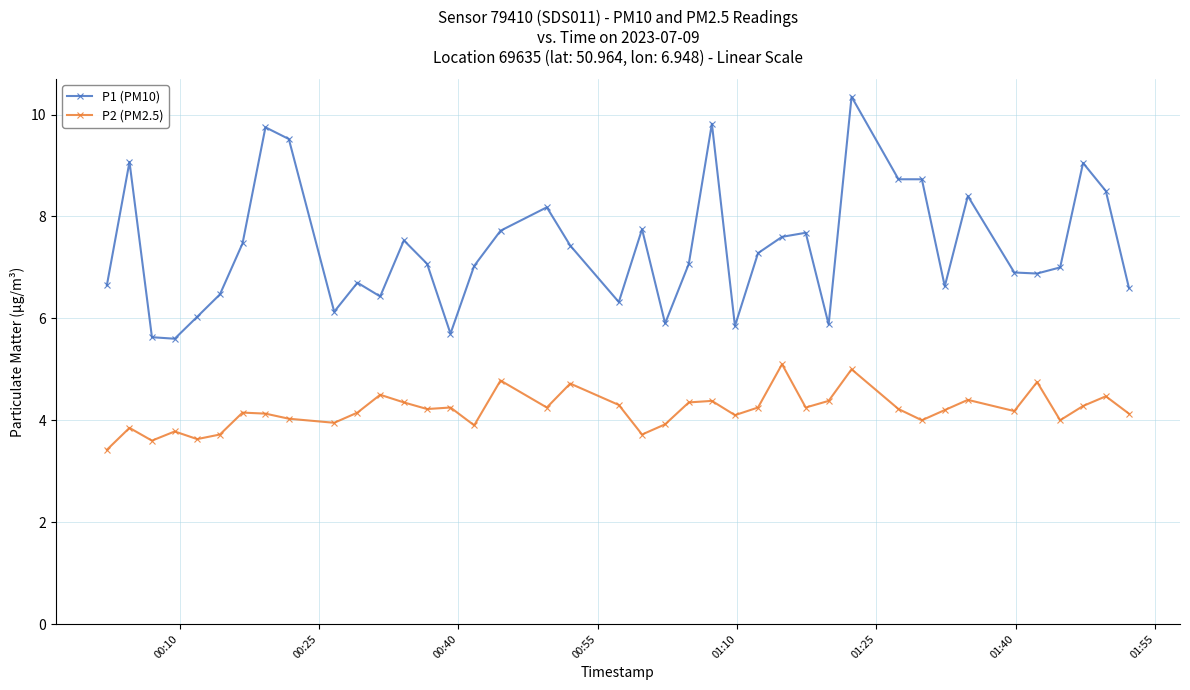

True or false: P2 (PM2.5) and P1 (PM10) cross at least once.

False